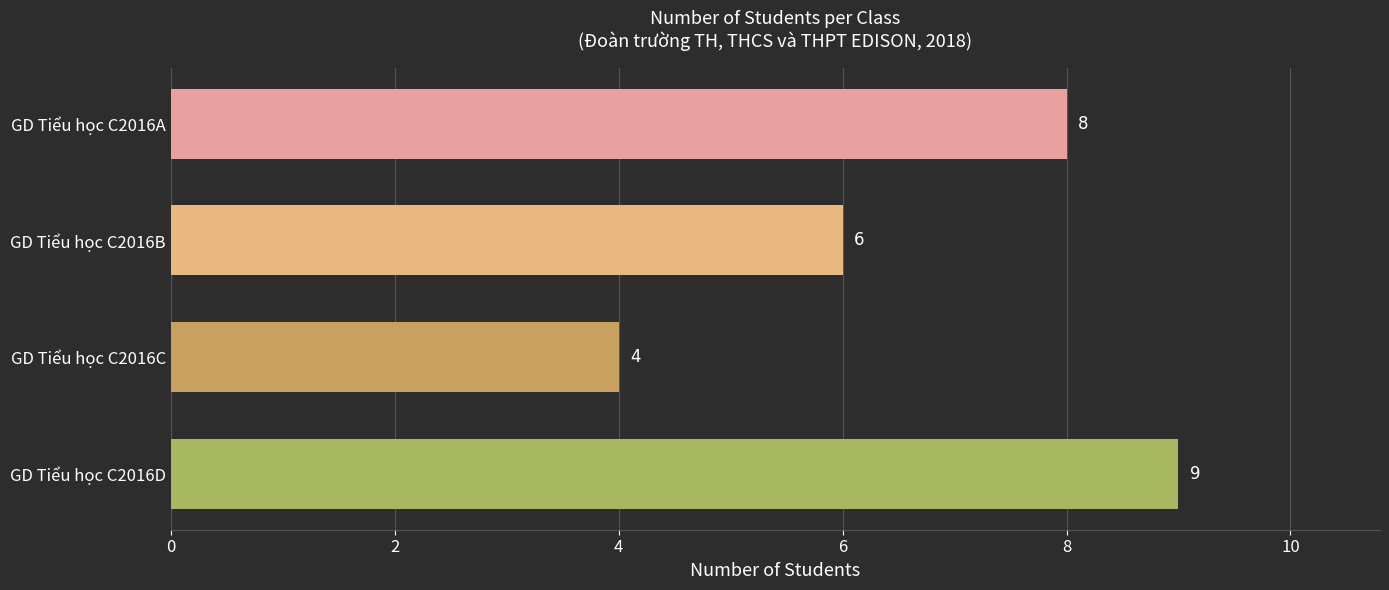

Approximately how many times larger is the value at GD Tiểu học C2016A compared to GD Tiểu học C2016D?

0.9